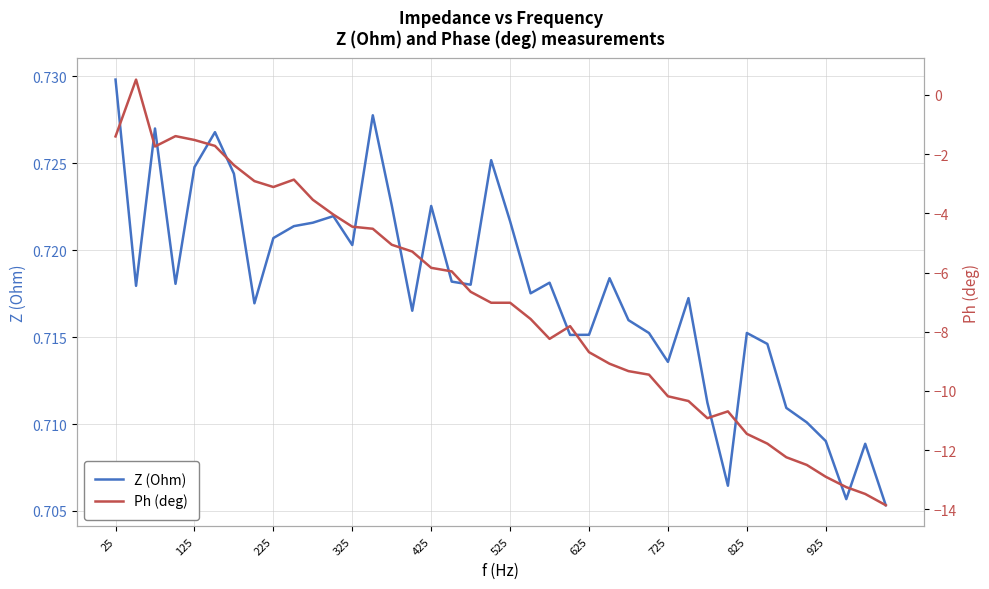

List the series in order of their overall mean, lowest first.

Ph (deg), Z (Ohm)